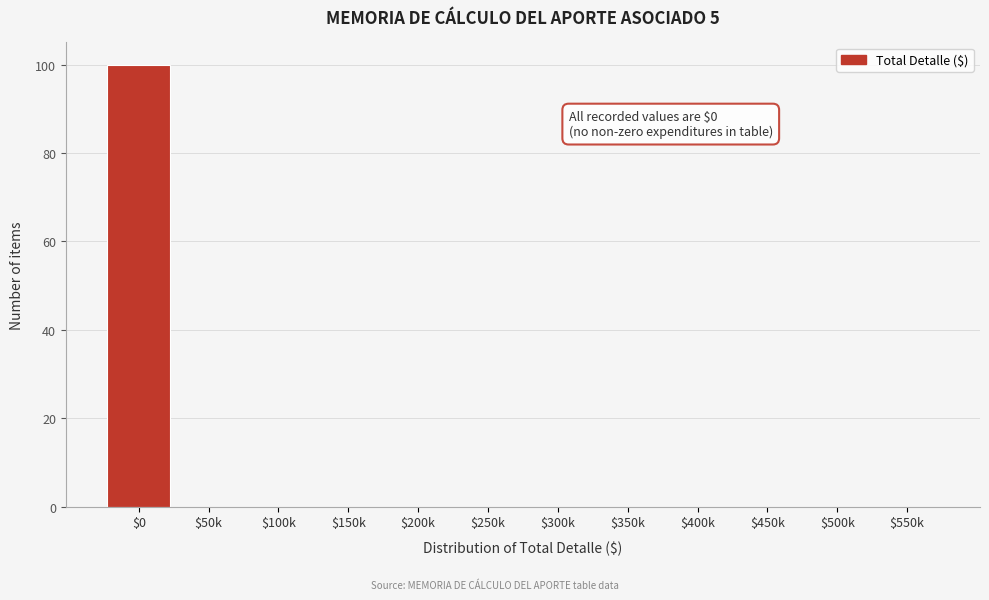

What is the maximum value shown in the chart?

100